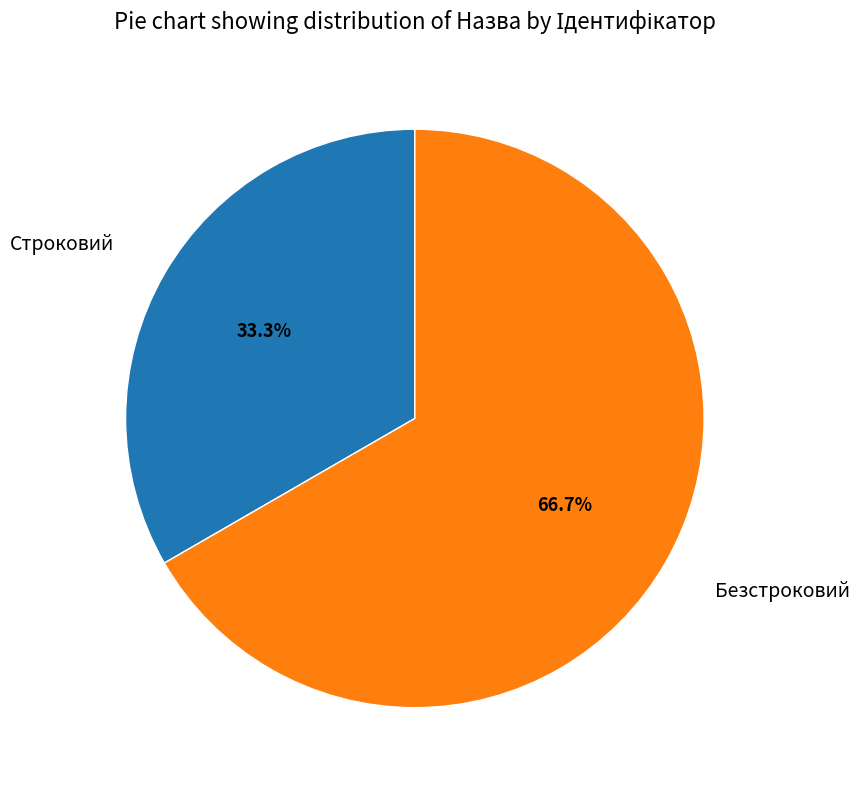

Is there any slice that represents more than half of the pie?

Yes